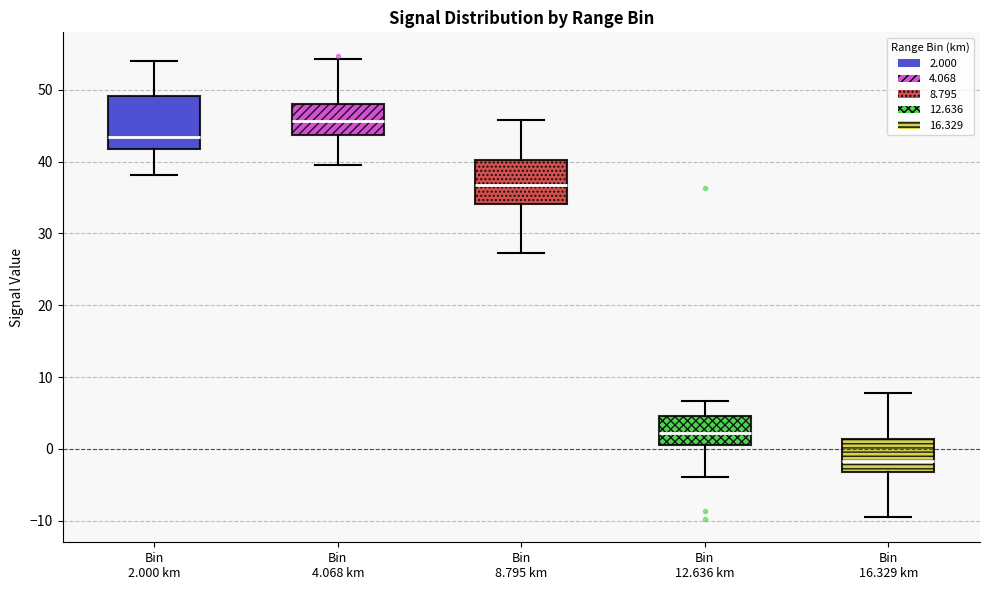

Reading left to right, read every box against the y-axis: the position of its median line, the range the box covers, and the ends of its whiskers. The values are not printed on the chart, so give them approximately, as read against the axis.

Bin 2.000 km: median 43, box 42 to 49, whiskers 38 to 54
Bin 4.068 km: median 46, box 44 to 48, whiskers 40 to 54
Bin 8.795 km: median 37, box 34 to 40, whiskers 27 to 46
Bin 12.636 km: median 2, box 1 to 5, whiskers -4 to 7
Bin 16.329 km: median -2, box -3 to 1, whiskers -9 to 8